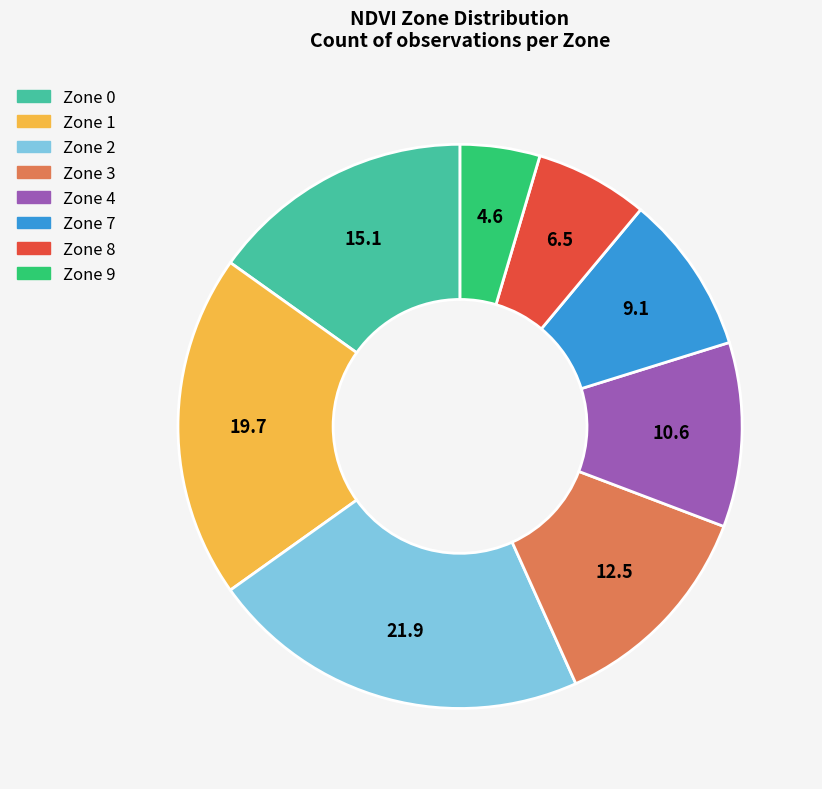

Is it true that Zone 4 is 11% of the pie?

True